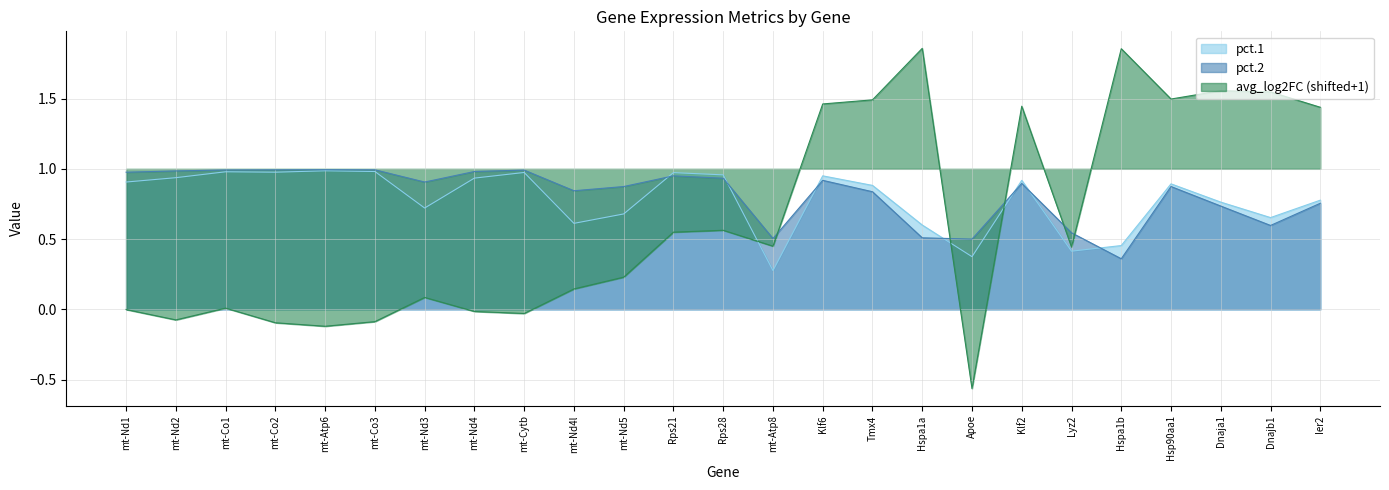

Which label corresponds to the smallest value in the chart?

Apoe